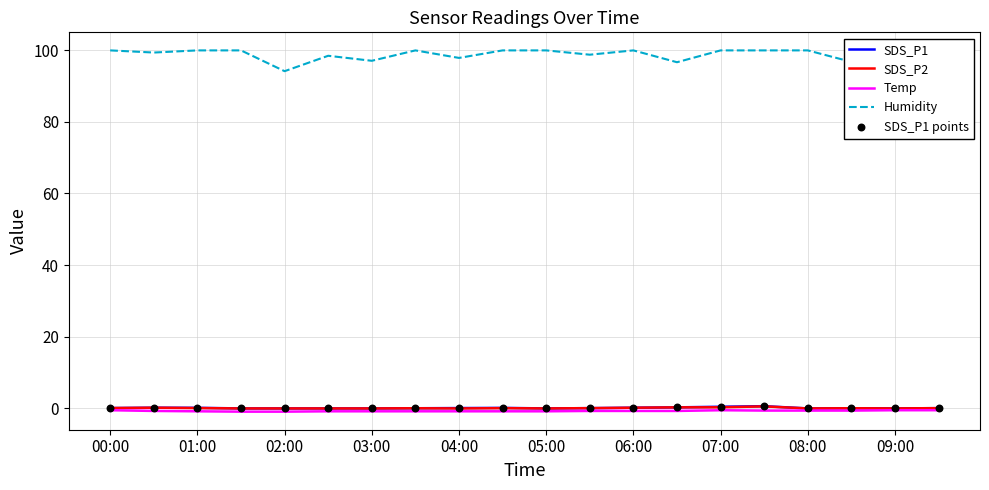

What is the total value across all series at 11?

98.2